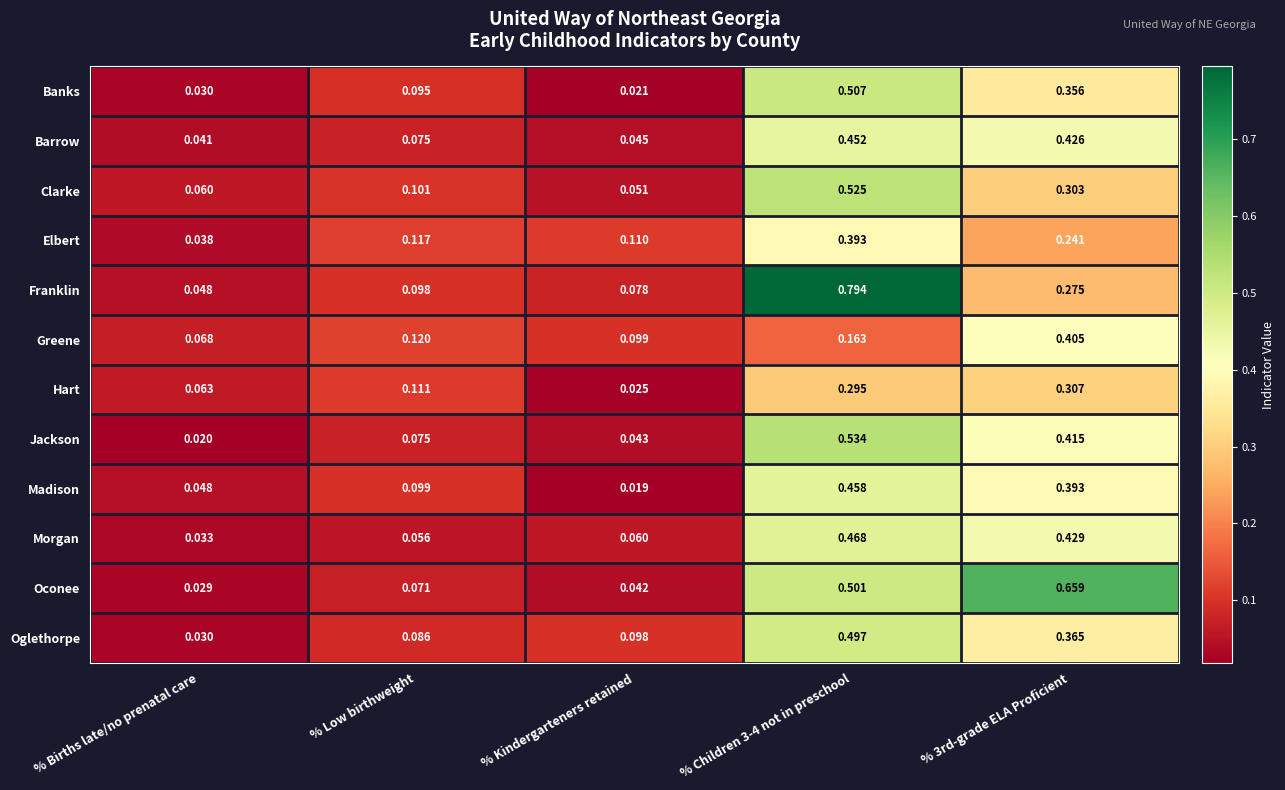

Which category has the lowest value in the Oglethorpe series?

% Births late/no prenatal care